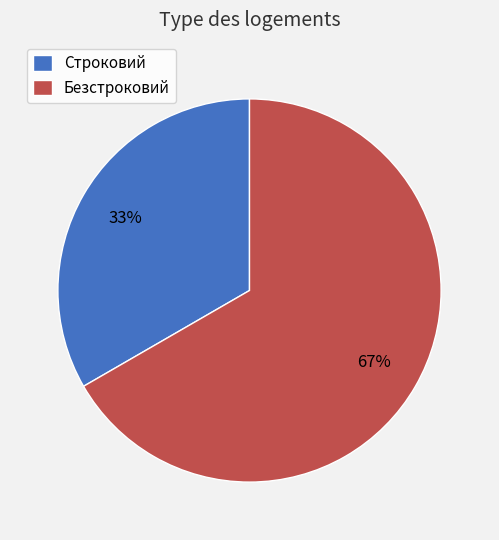

What is the smallest slice in the pie chart?

Строковий